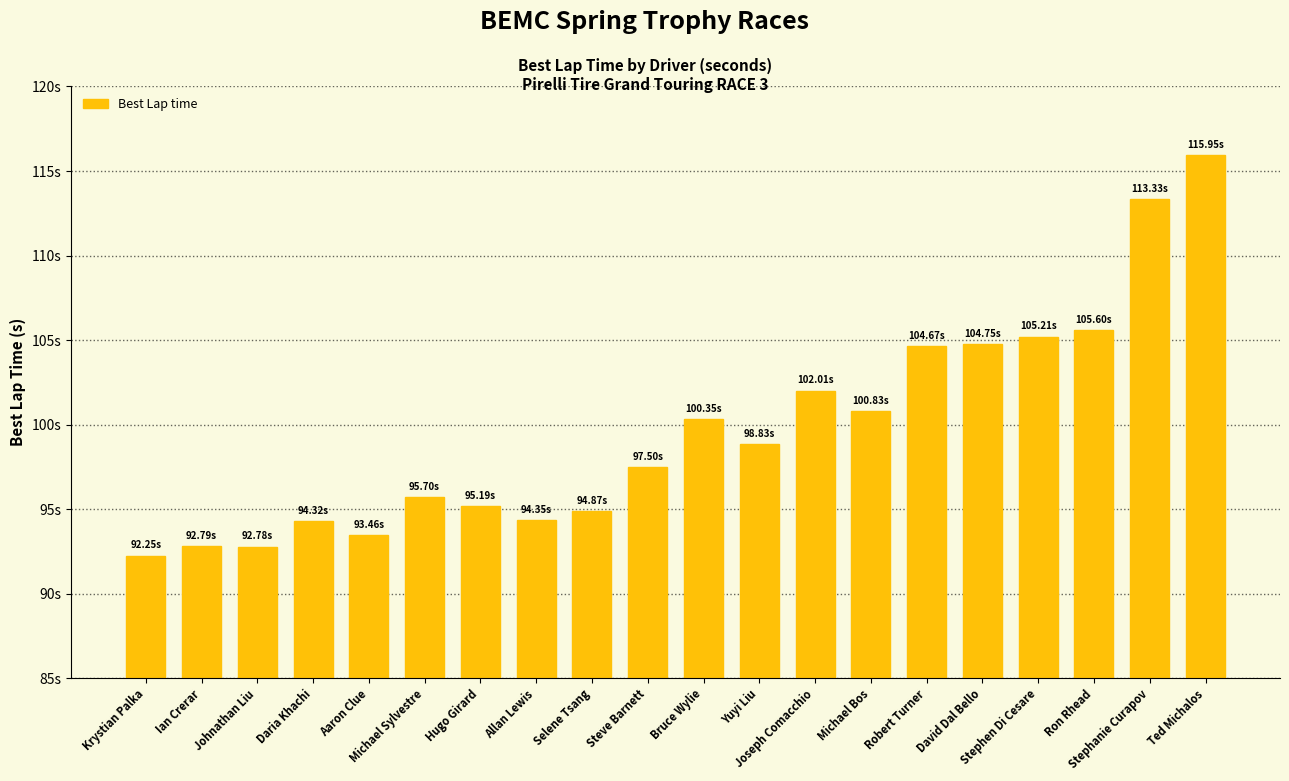

What is the difference between the maximum and minimum values?

23.7